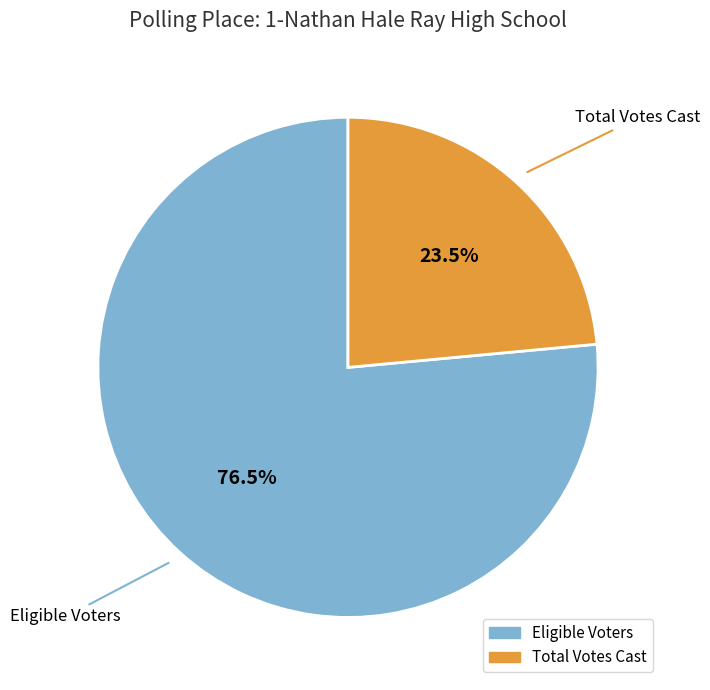

To the nearest percent, what is the combined percentage of Total Votes Cast and Eligible Voters?

100%